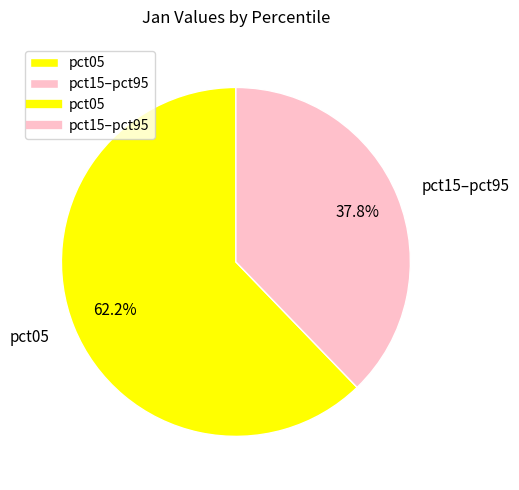

Which slice is the smallest?

pct15–pct95